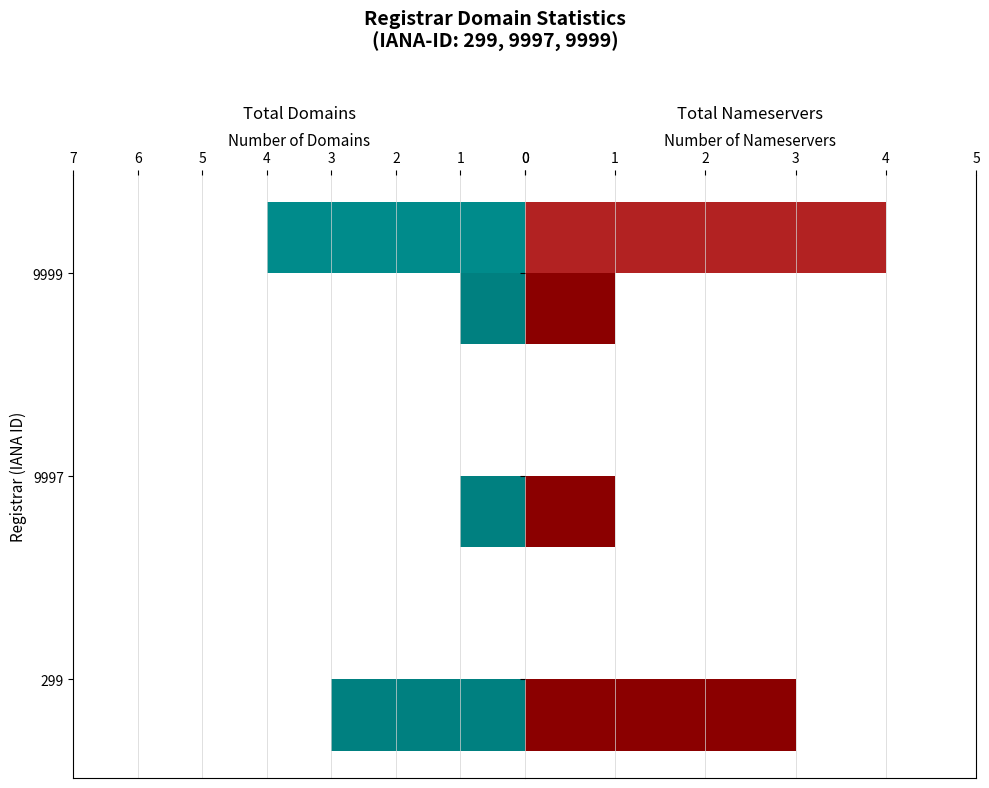

Which series has the widest spread of values?

total-nameservers